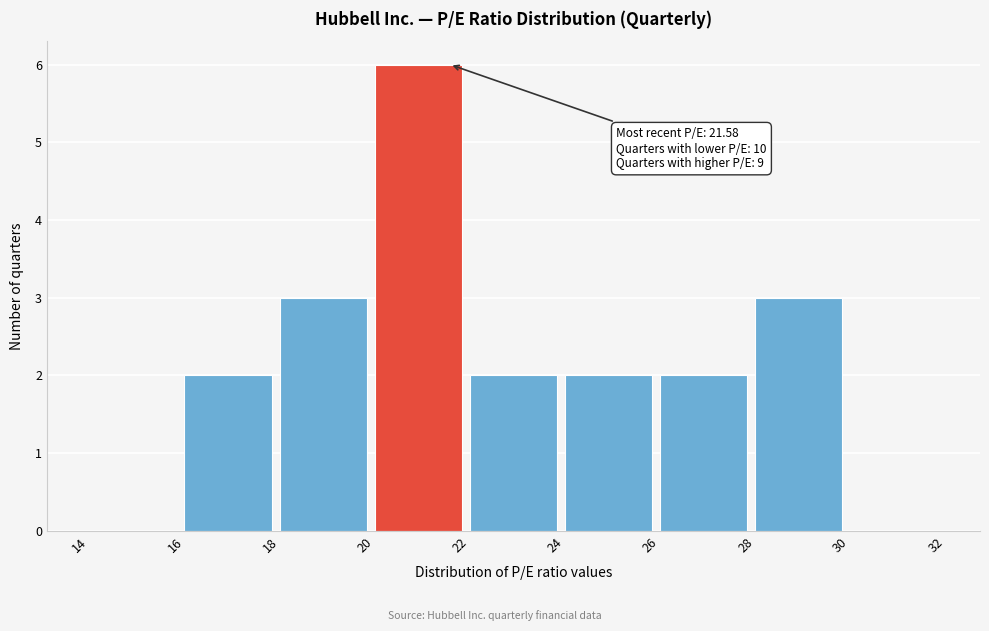

Which range on the x-axis has the tallest bar?

20 to 22